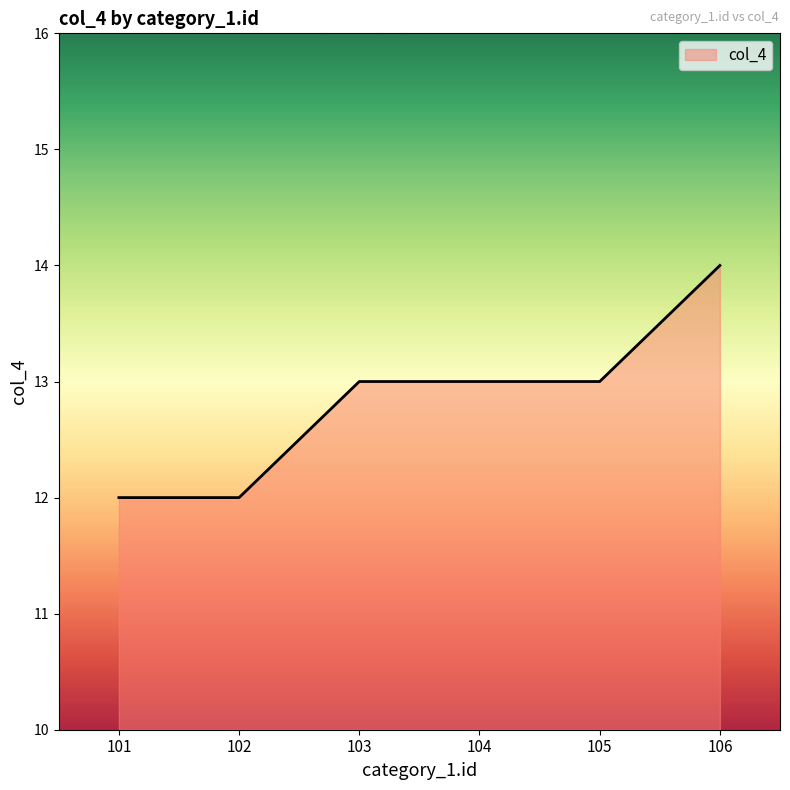

Read the value at 101.

12